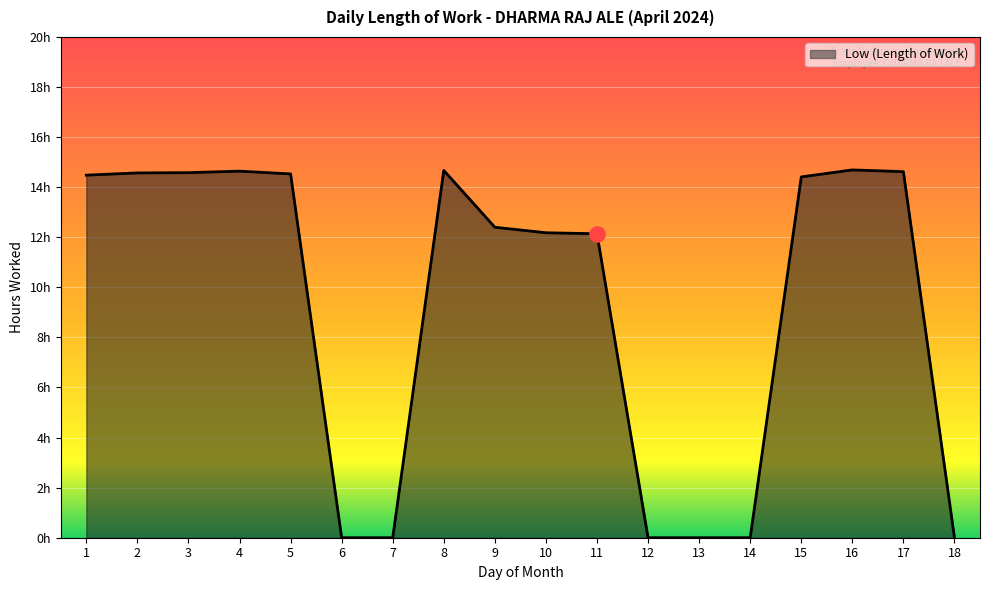

What is the change in value from 4 to 18?

-14.6